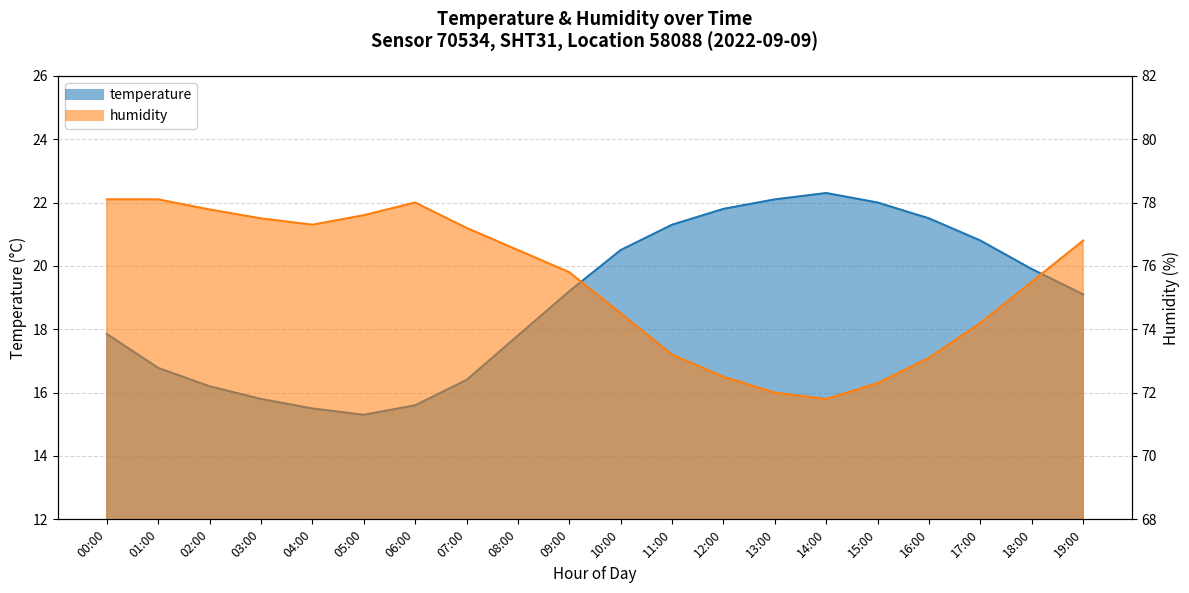

At 02:00, list the series in order from largest to smallest.

humidity, temperature